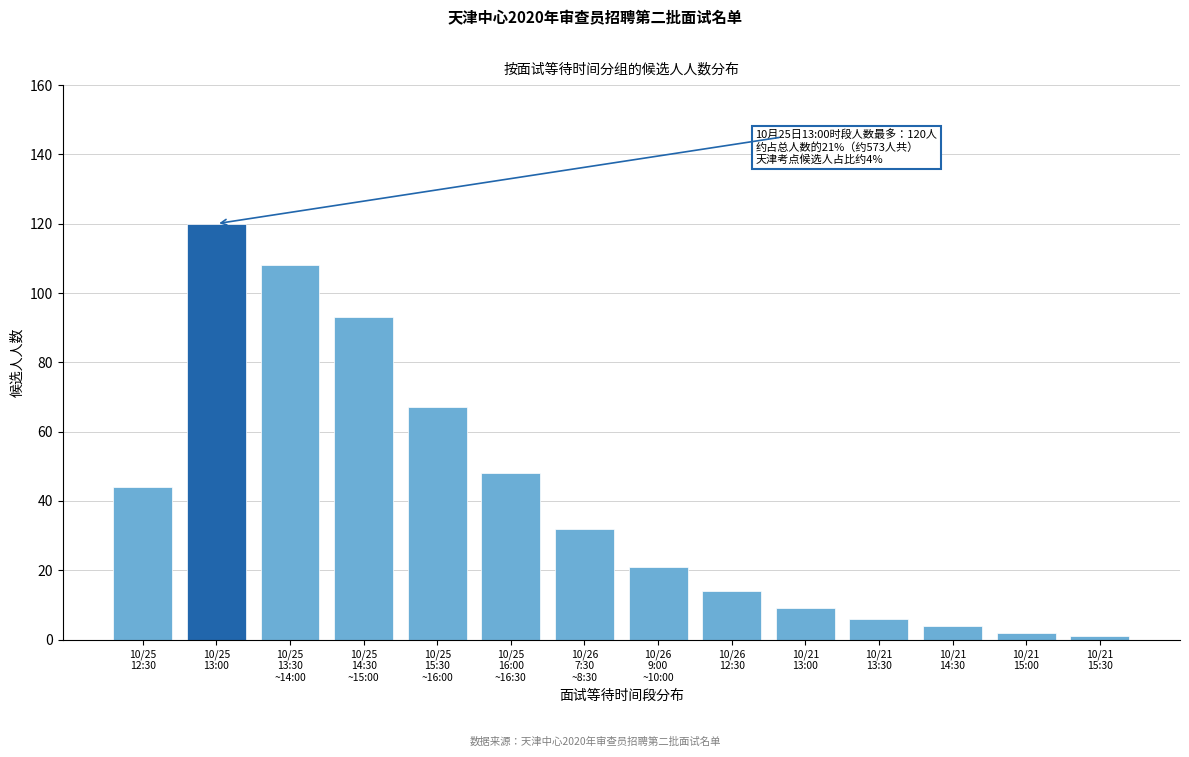

Reading left to right, list all the values displayed in this chart.

44	120	108	93	67	48	32	21	14	9	6	4	2	1